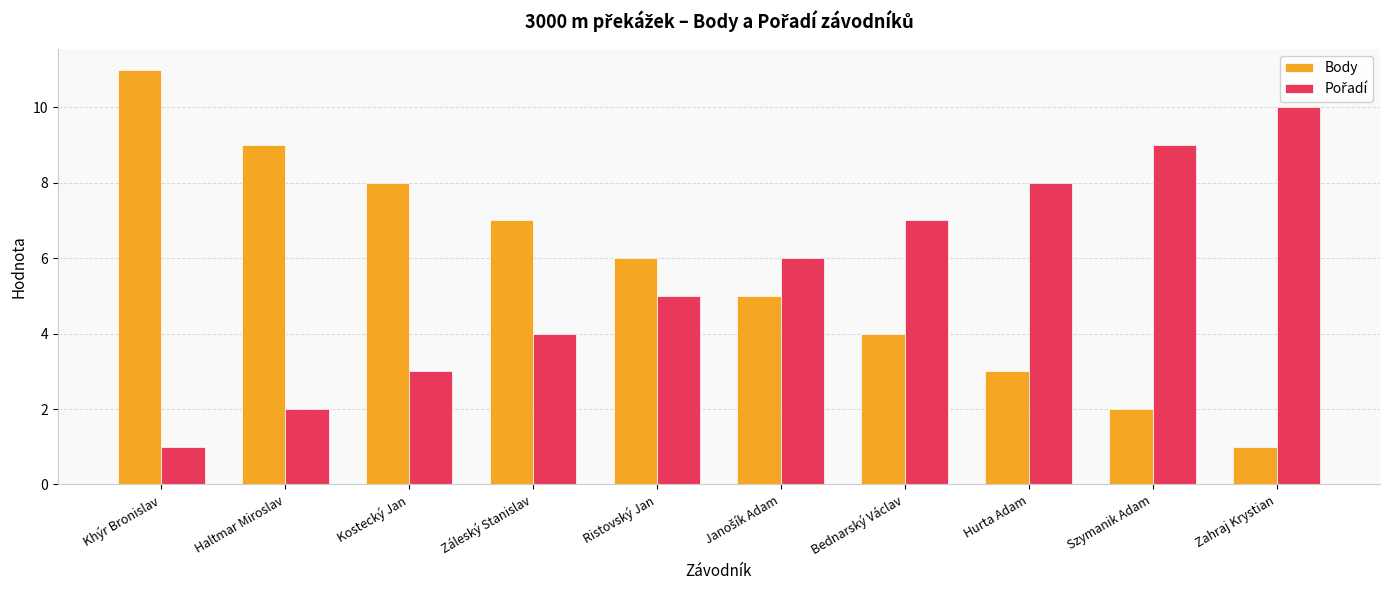

How many distinct data groups are displayed?

2